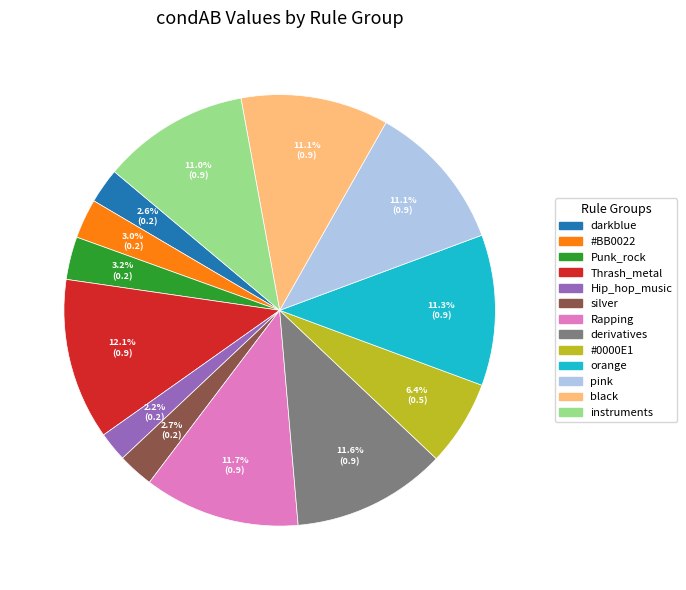

The derivatives slice represents 26% of the pie. True or false?

False